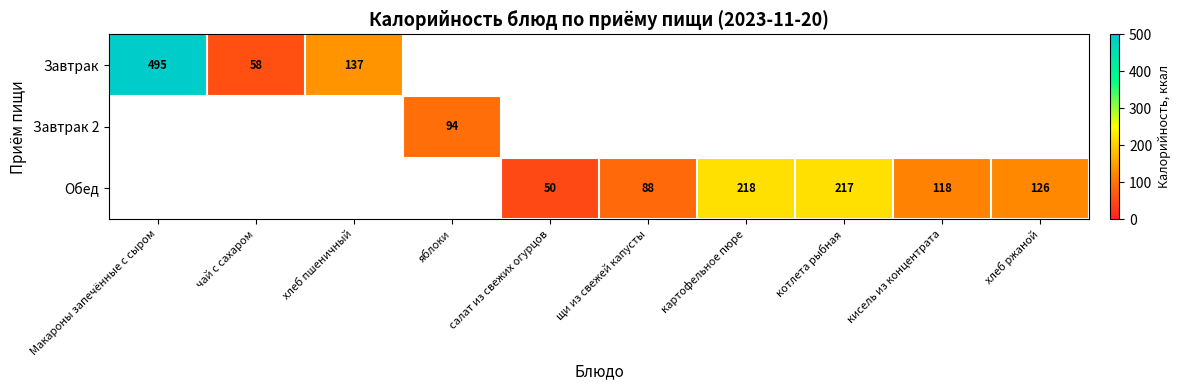

At which category does the chart reach its minimum across all series?

салат из свежих огурцов